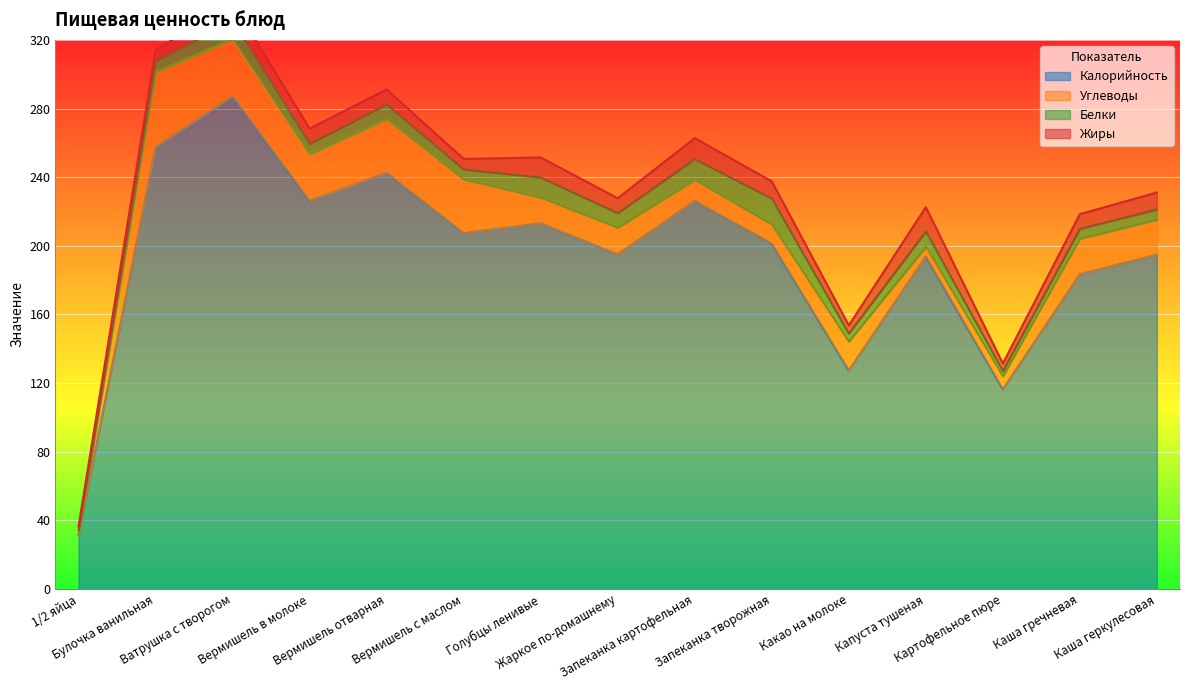

How many interior local peaks does the Белки series have?

5